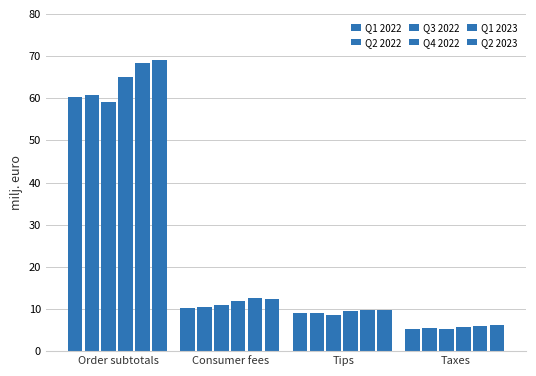

What is the label of the 3rd bar from the right?

Consumer fees